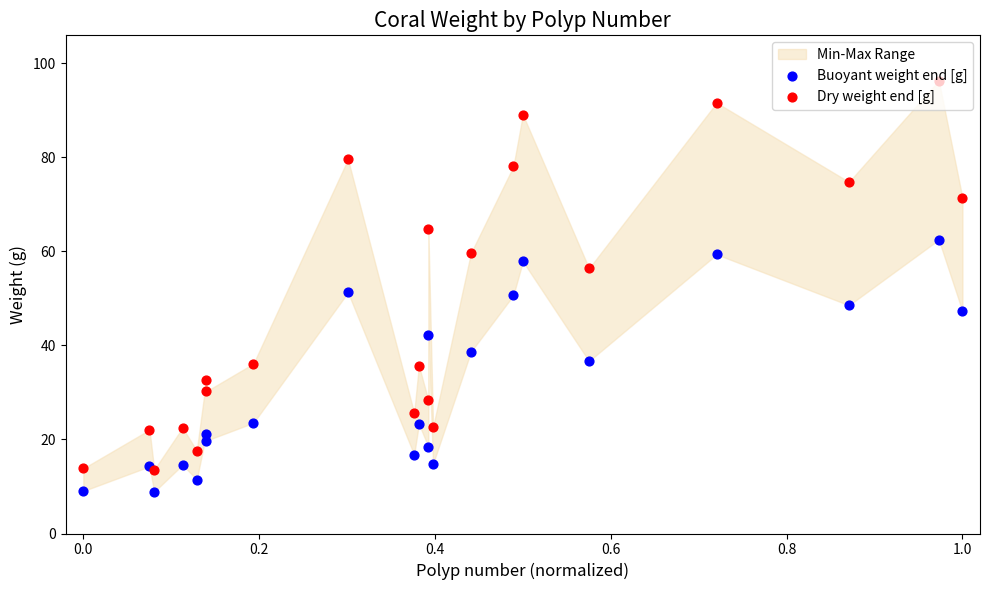

Which series has the largest Y range (max minus min)?

Dry weight end [g]